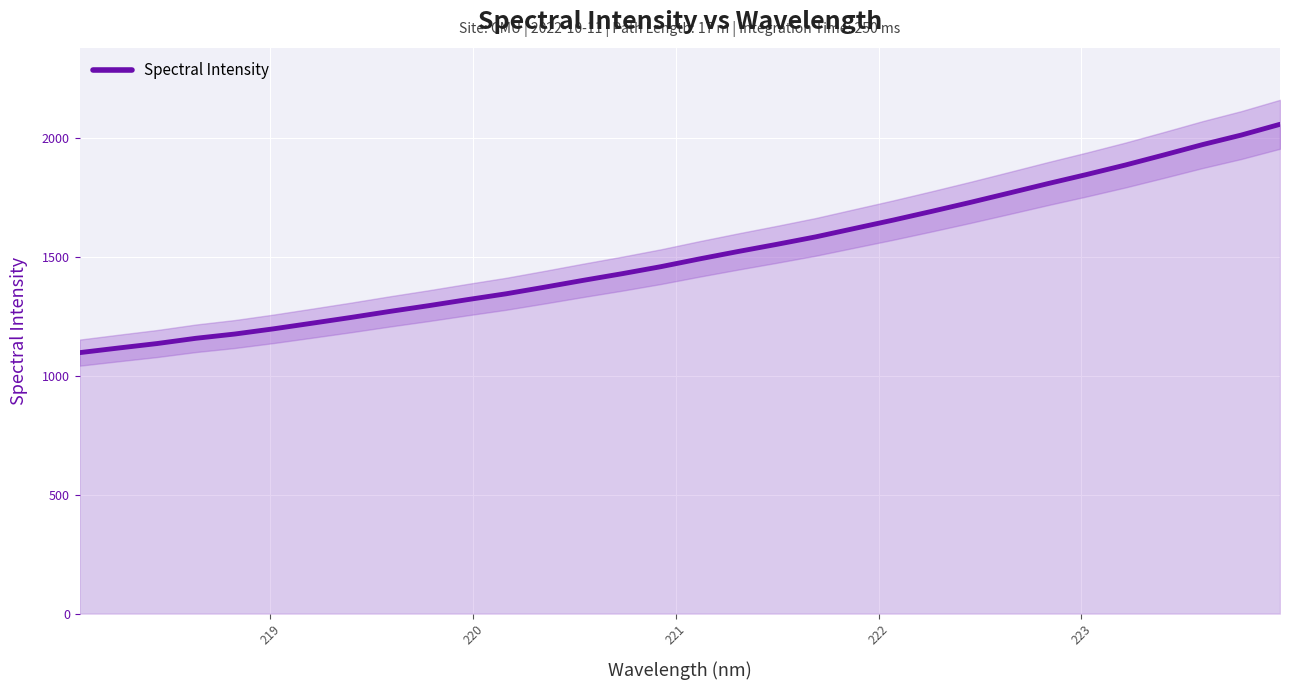

What is the maximum value for Spectral Intensity?

2055.7